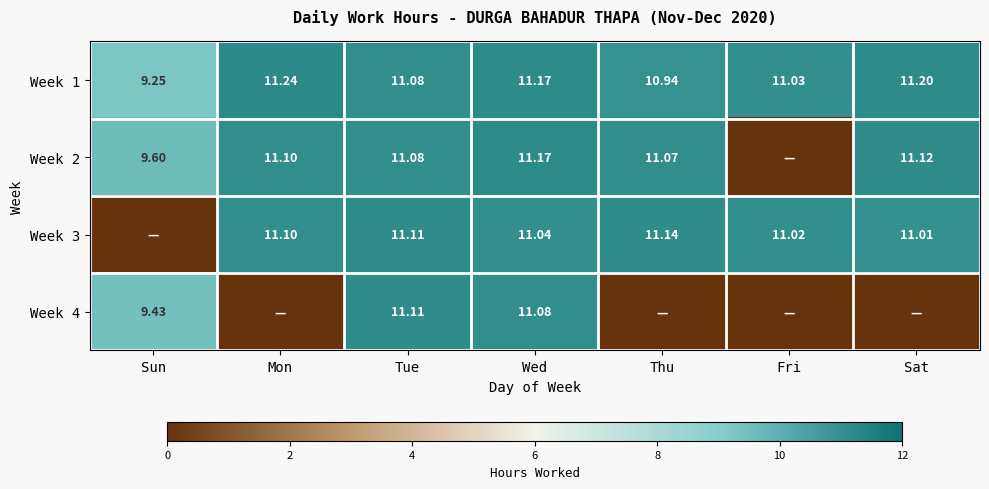

Is the value of Week 2 at Mon greater than the value of Week 1 at Wed?

No